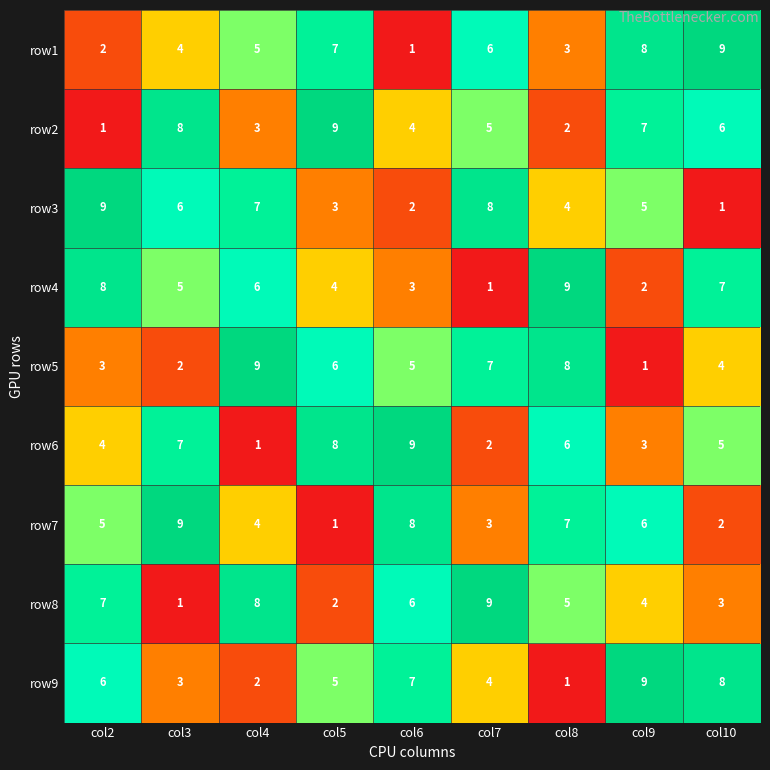

At which label is row2 closest to 5?

col7